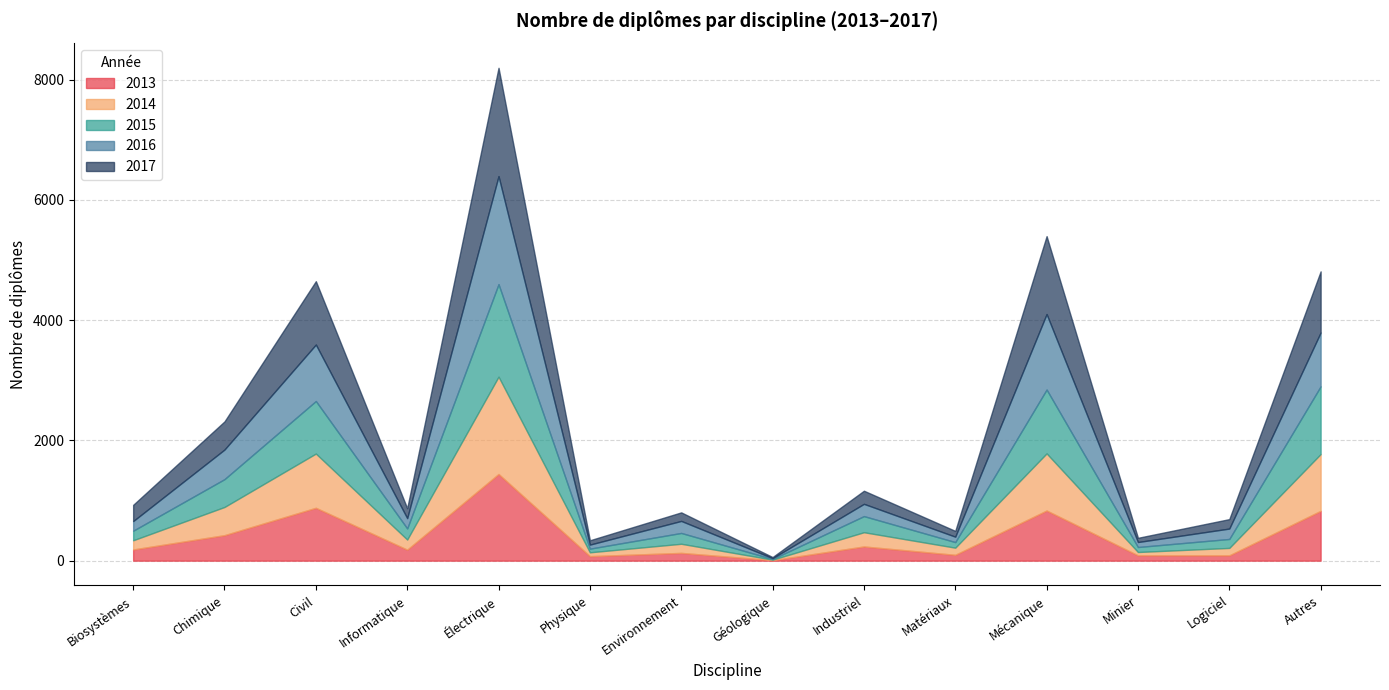

What is the approximate value of 2016 at Biosystèmes?

160.0